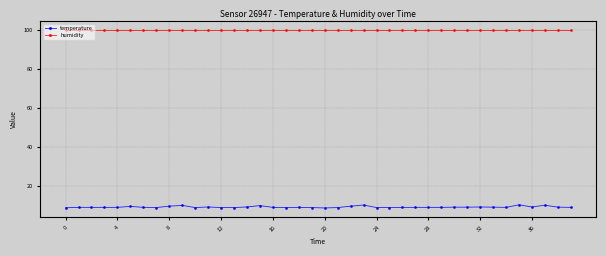

What is the value of the temperature point at the 39th from the left?

9.3